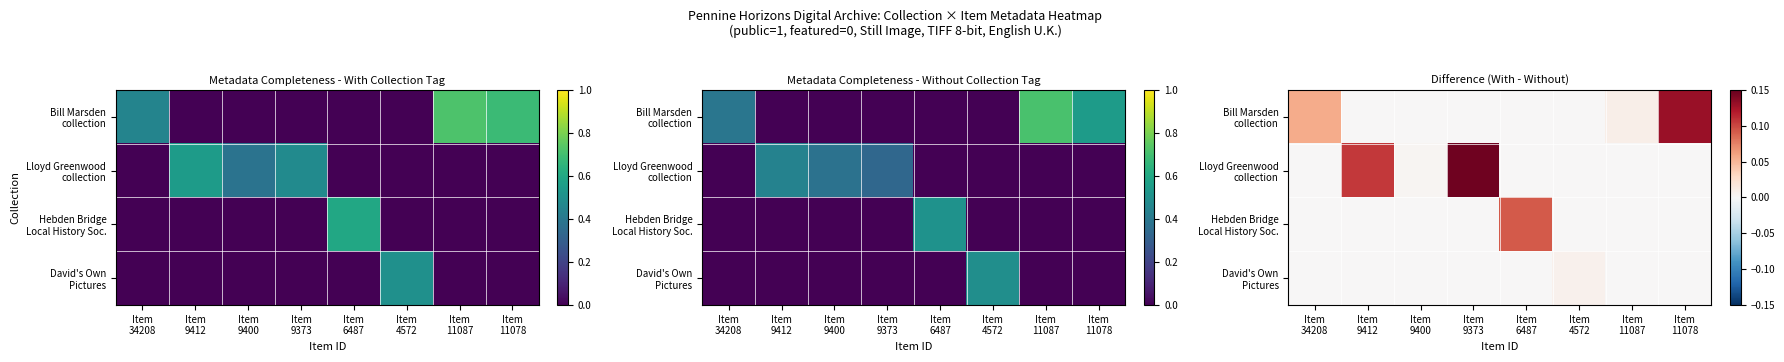

At which label does Bill Marsden collection reach its peak?

Item 11078